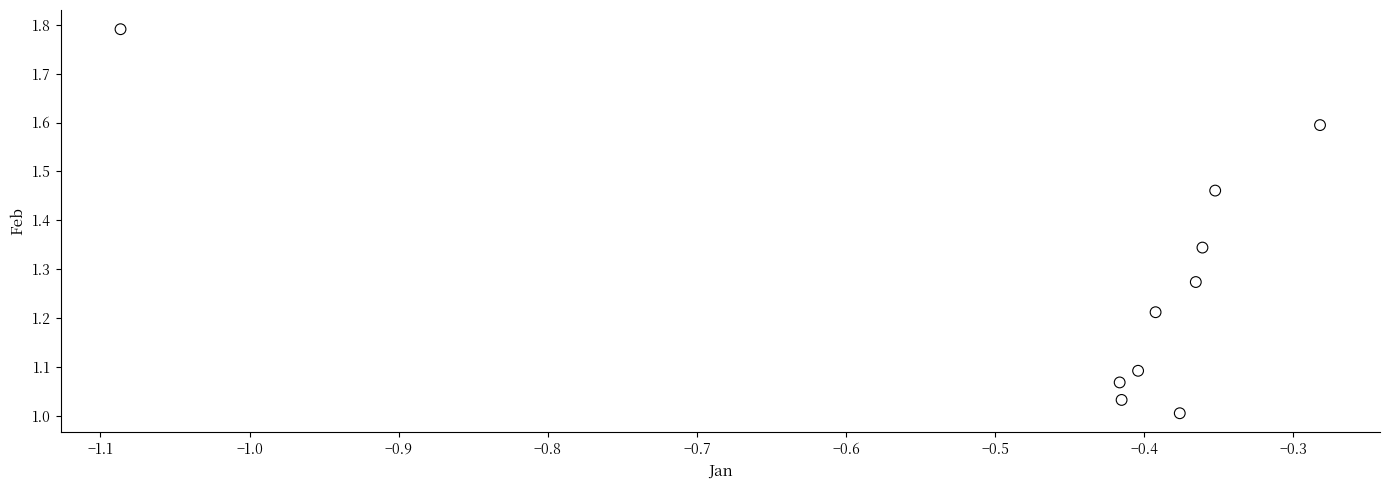

What is the range of X values (max minus min)?

0.8